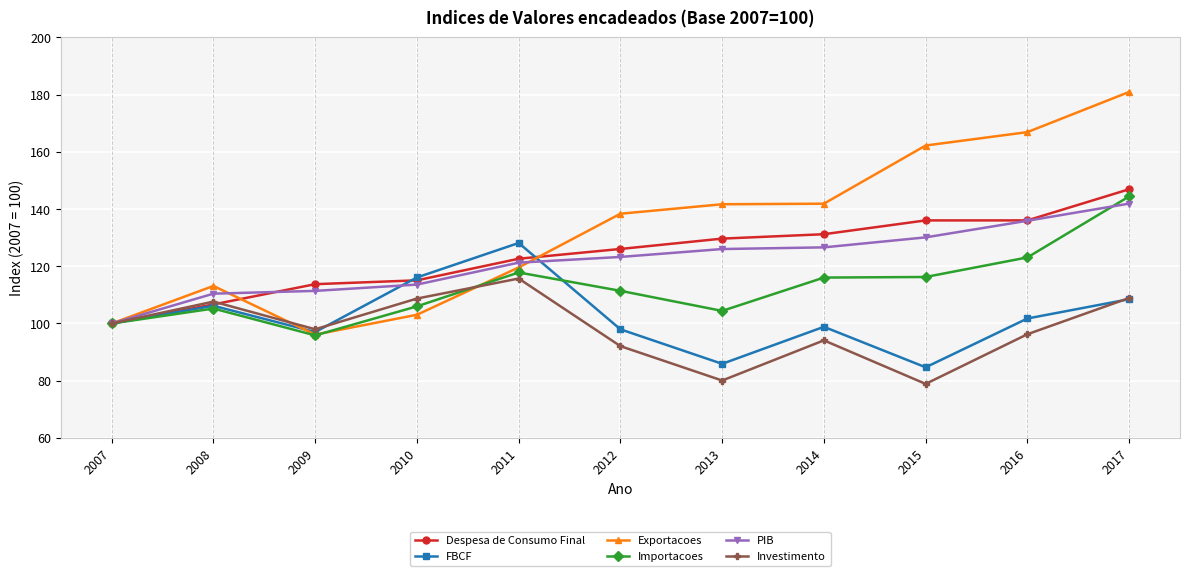

Which series has the largest total across all categories?

Exportacoes